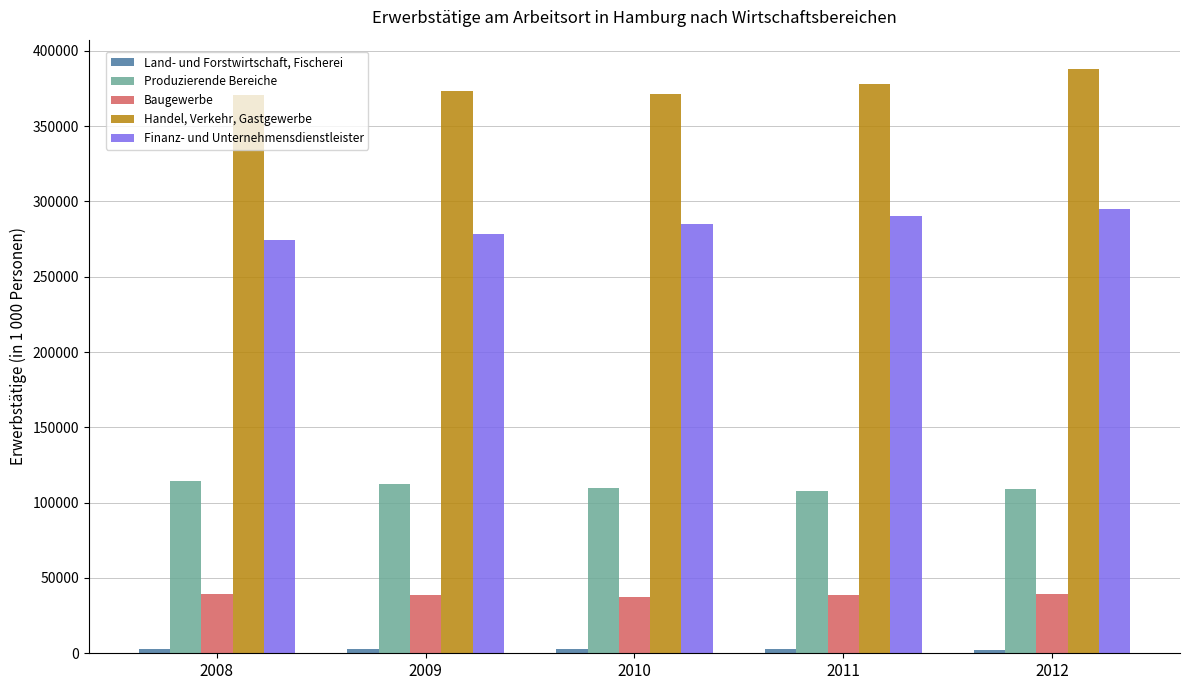

Which series has the largest total across all categories?

Handel, Verkehr, Gastgewerbe